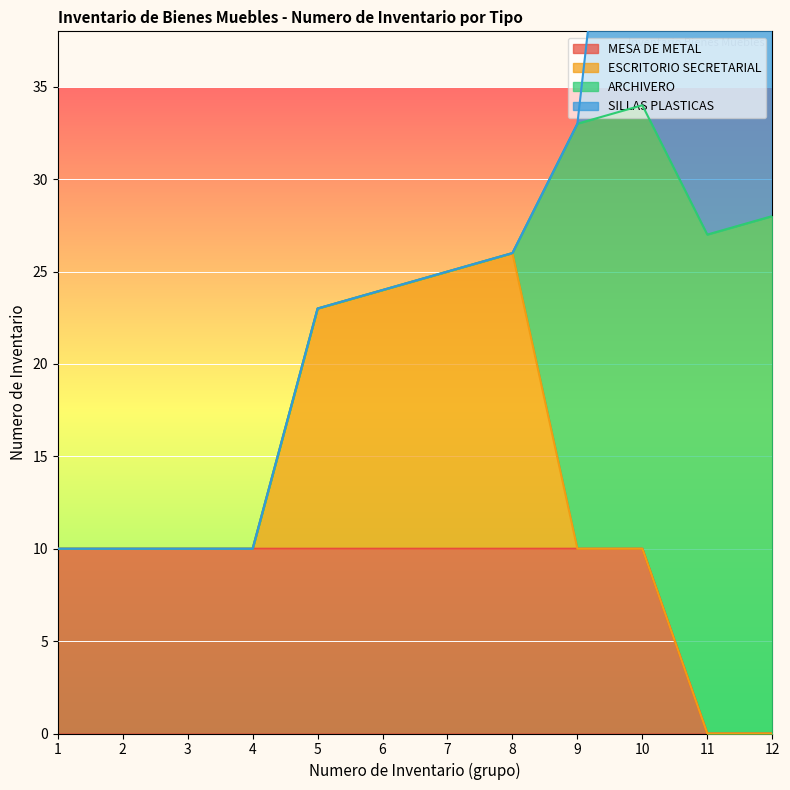

True or false: MESA DE METAL has more than 0 points higher than both neighbors.

False